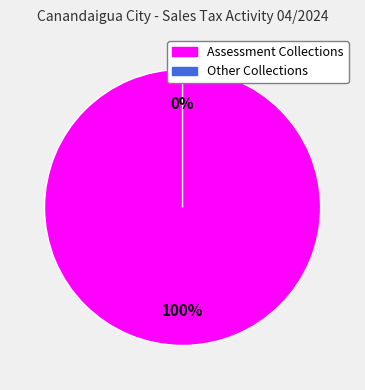

Does Assessment Collections represent more than half of the total?

Yes